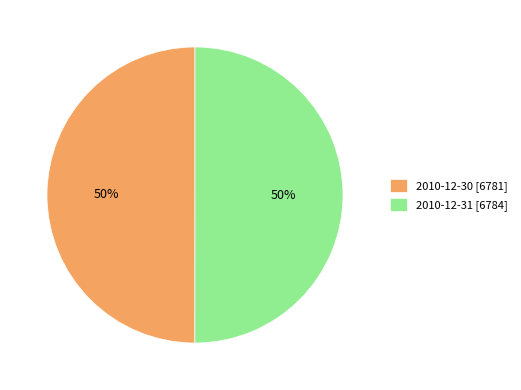

Approximately how many times larger is the value at 2010-12-30 compared to 2010-12-31?

1.0